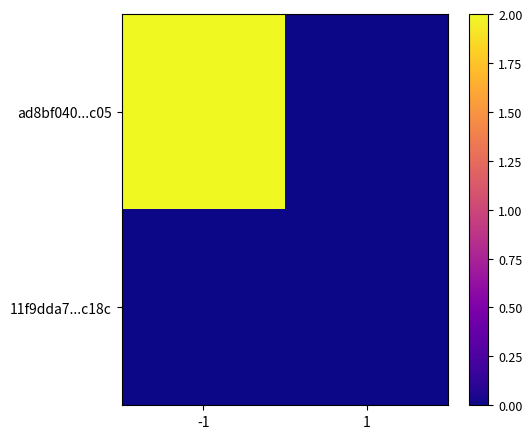

Is it true that 11f9dda7...c18c equals 0 at -1?

True